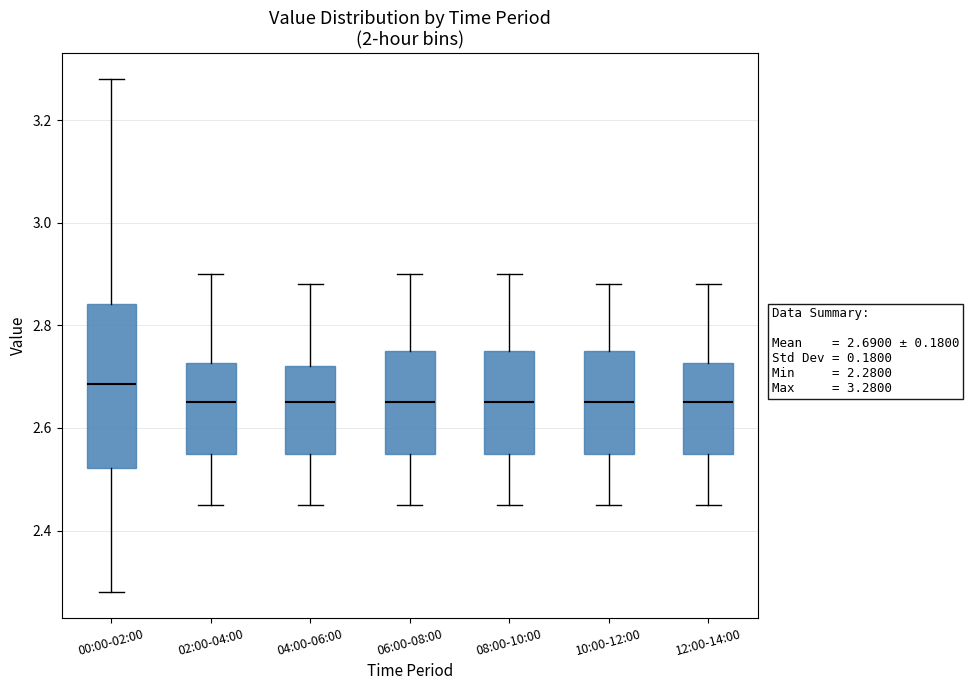

Which box is the tallest, from its lower edge to its upper edge?

00:00-02:00